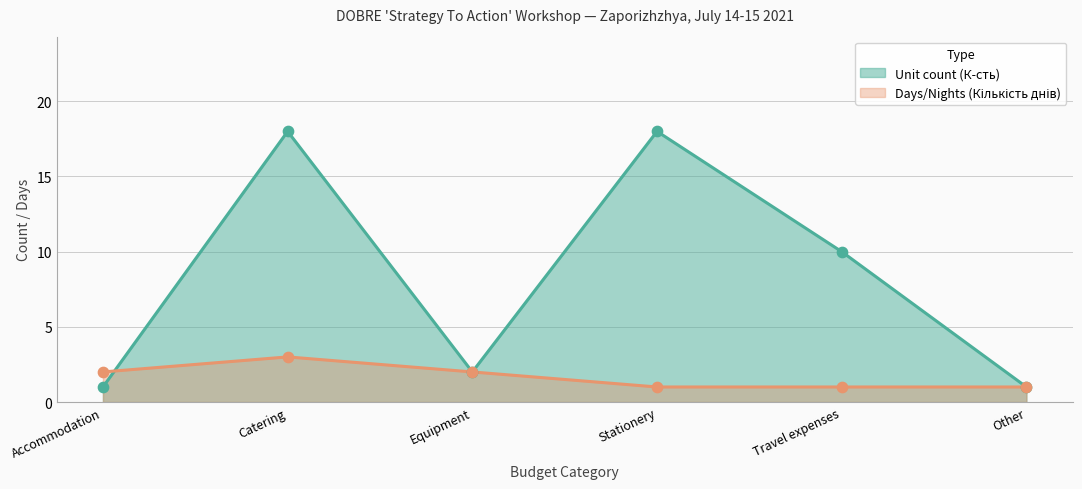

Which series contains the lowest Y value?

Unit count (К-сть)